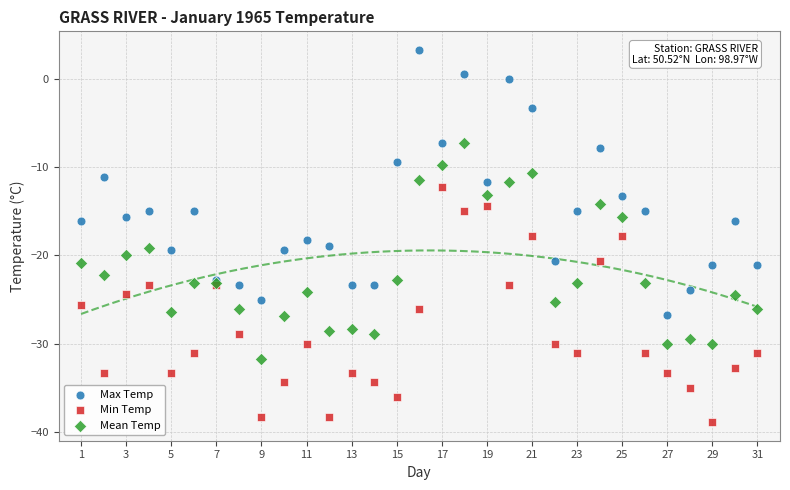

Which series reaches the minimum Y coordinate?

Min Temp